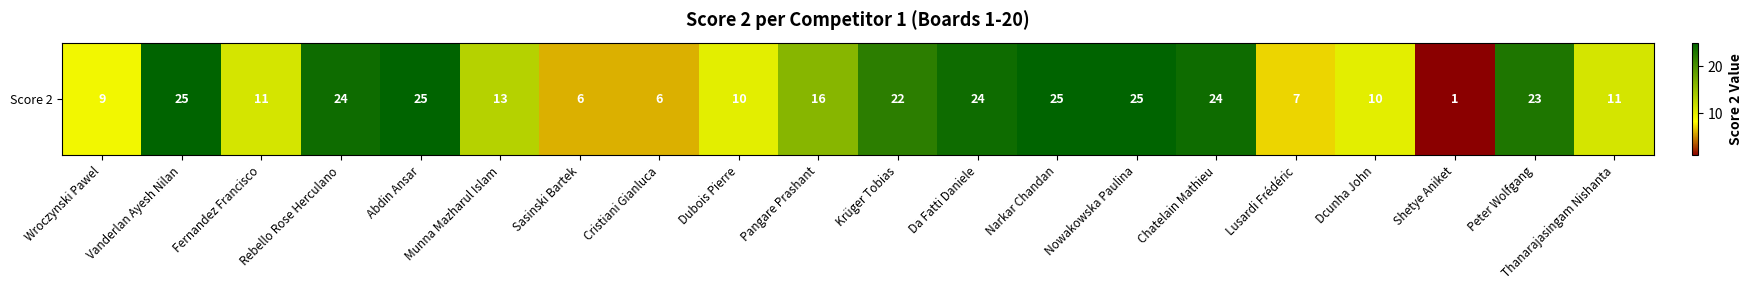

True or false: the data shows 19 at Thanarajasingam Nishanta.

False